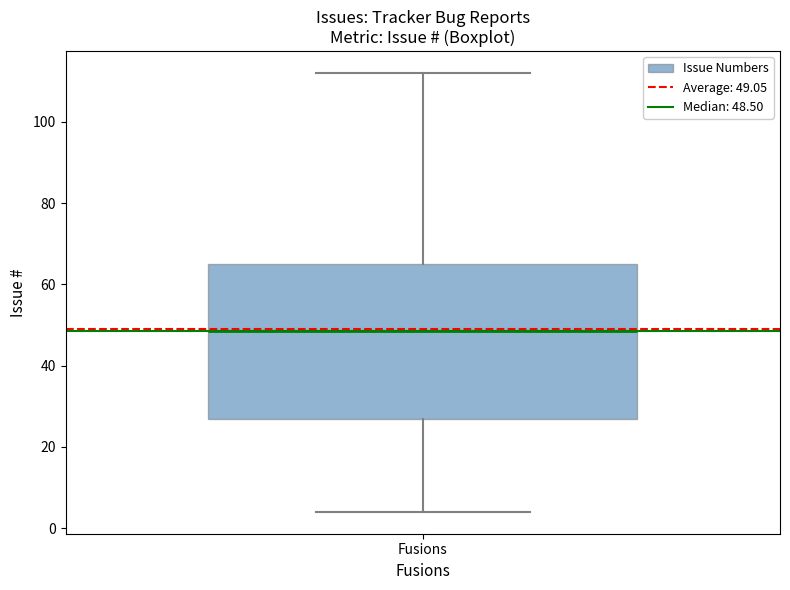

Transcribe this box plot: give where the median line is, the range the box spans, and where the two whiskers end, as read against the y-axis. The values are not printed on the chart, so give them approximately, as read against the axis.

median 48, box 26 to 66, whiskers 4 to 112